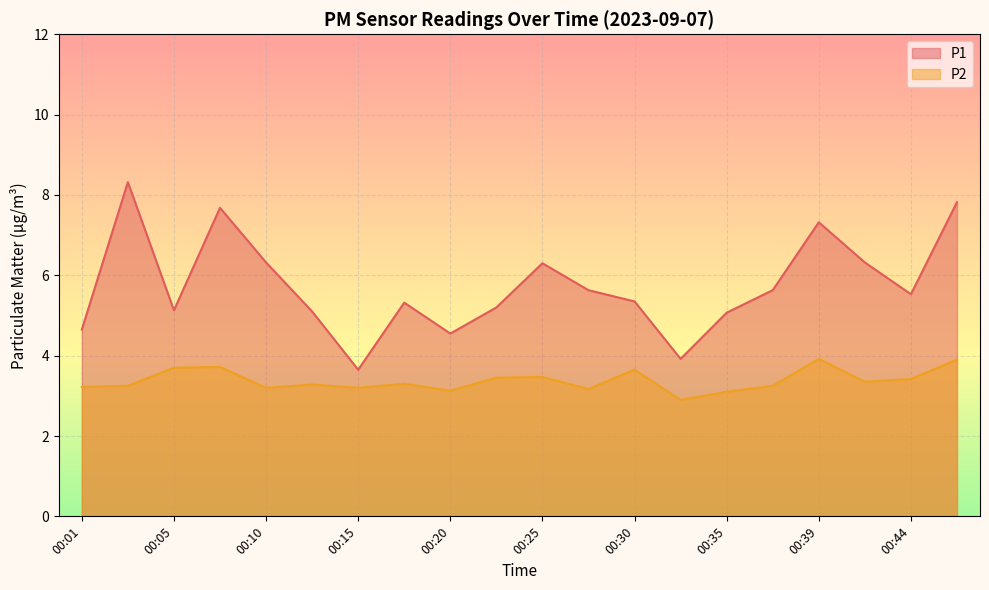

How many distinct data groups are displayed?

2